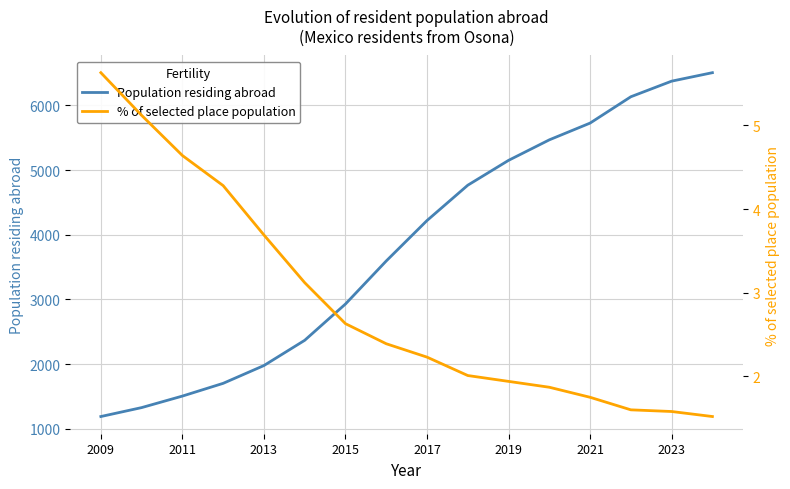

Reading right to left, transcribe all the data shown in this chart.

Population residing abroad: 6505.0	6374.0	6133.0	5726.0	5467.0	5150.0	4766.0	4220.0	3595.0	2930.0	2369.0	1979.0	1704.0	1507.0	1329.0	1191.0
% of selected place population: 1.5	1.6	1.6	1.8	1.9	1.9	2.0	2.2	2.4	2.6	3.1	3.7	4.3	4.6	5.1	5.6